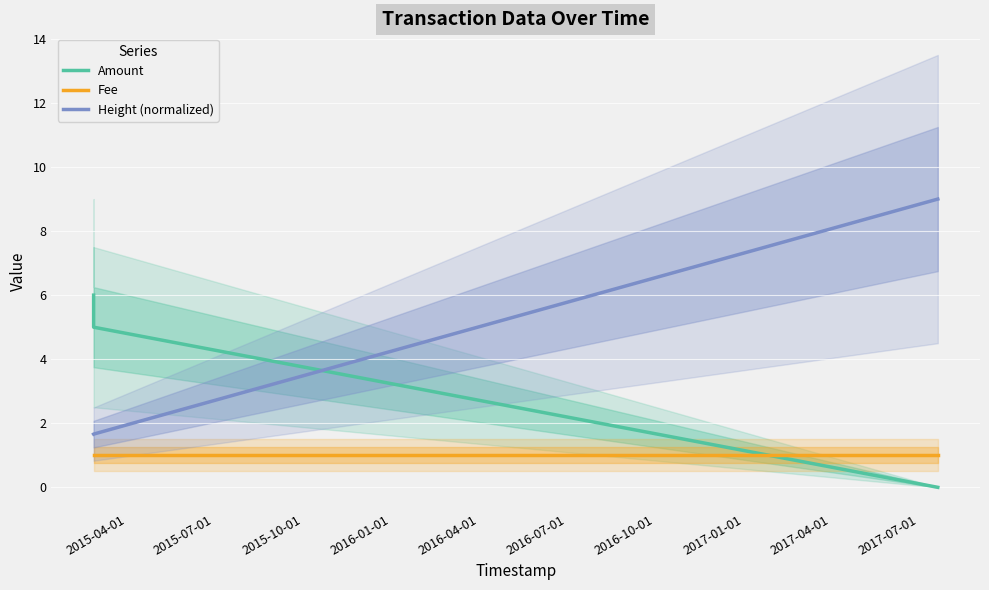

How many lines are shown in the chart?

3